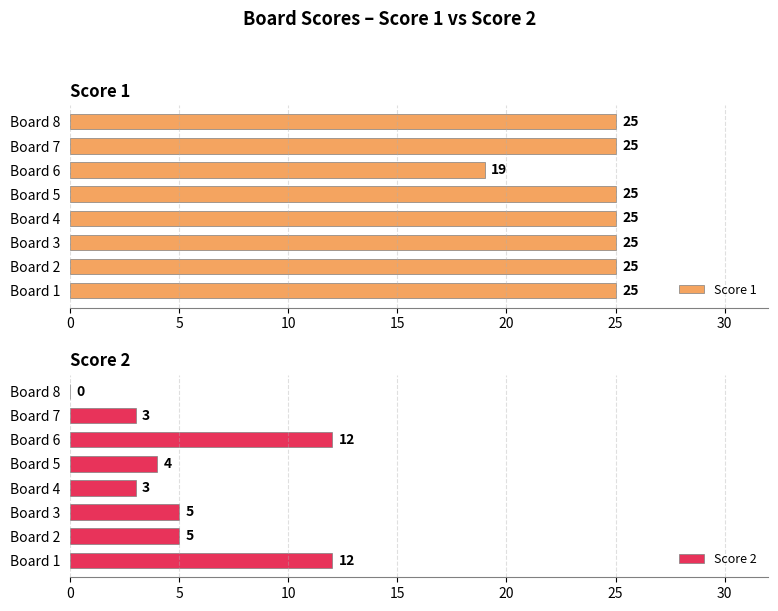

What is the maximum value for Score 2?

12